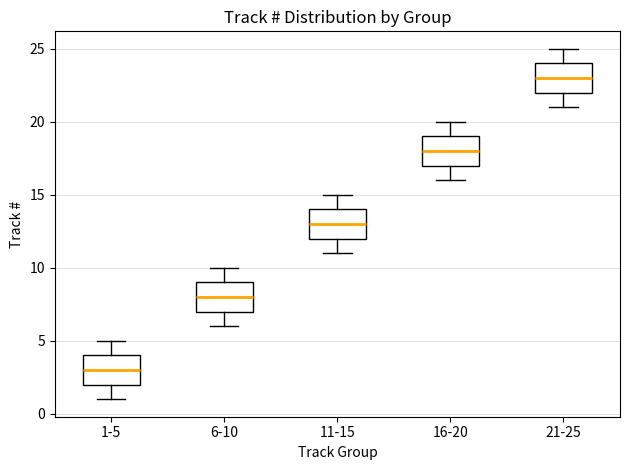

Where does the upper whisker of the box for 11-15 end on the y-axis? The values are not printed on the chart, so give them approximately, as read against the axis.

15